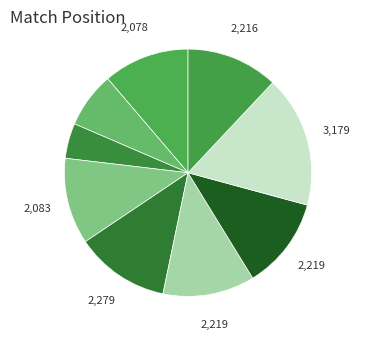

How many segments does this pie chart have?

9